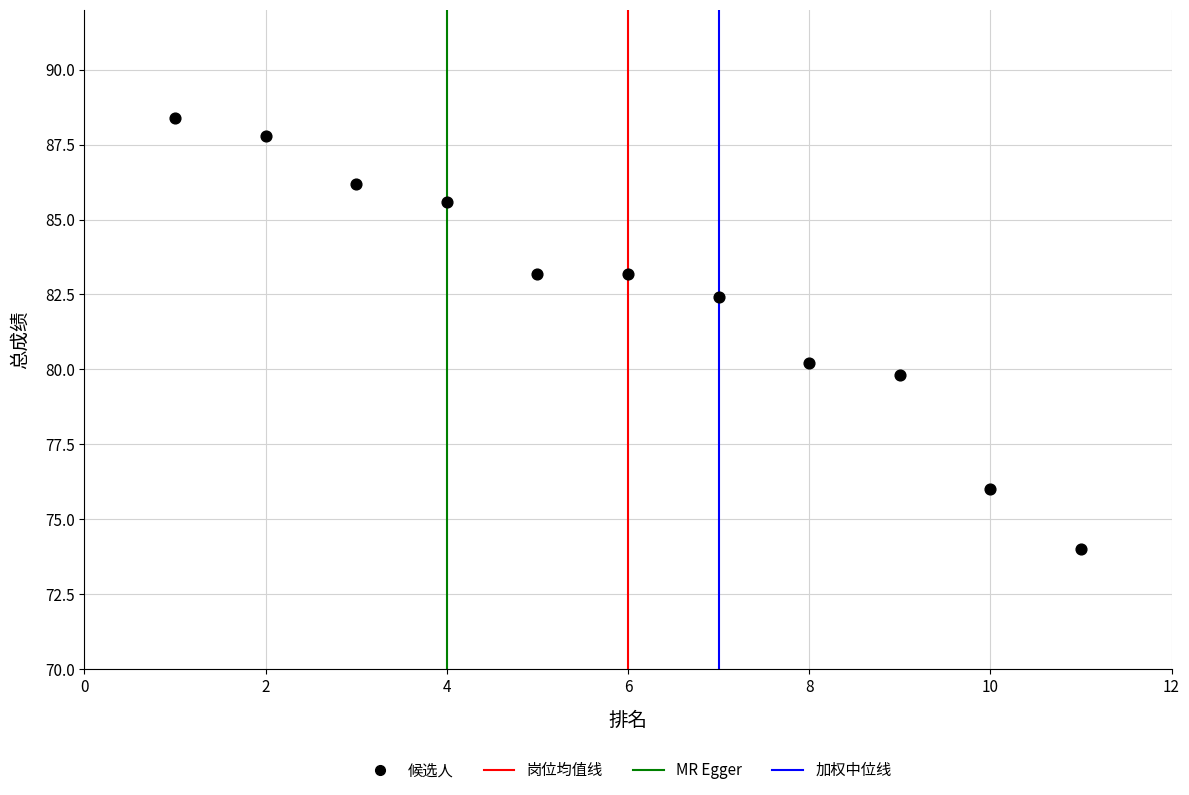

What Y value in the scatter plot is closest to 81?

80.2